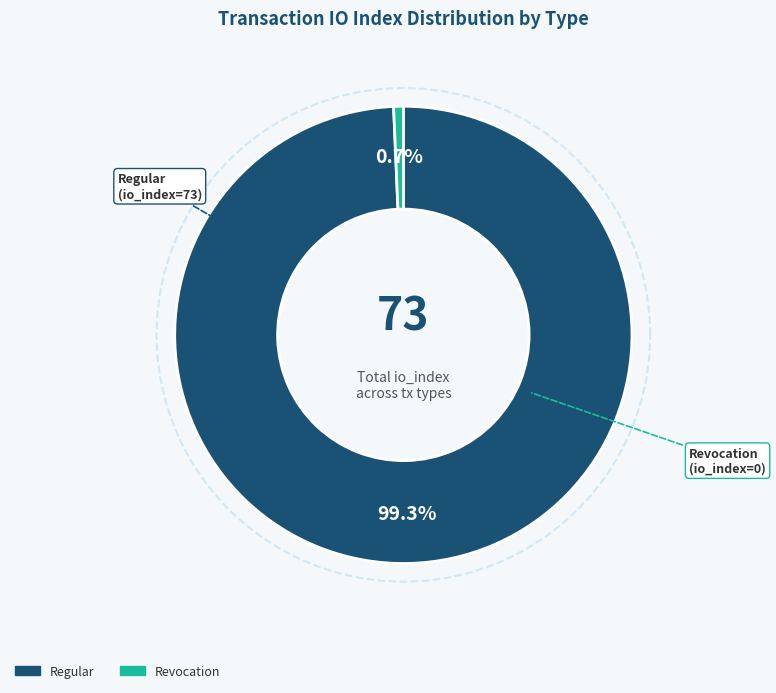

What is the change in value from Regular (io_index=73) to Revocation (io_index=0)?

-73